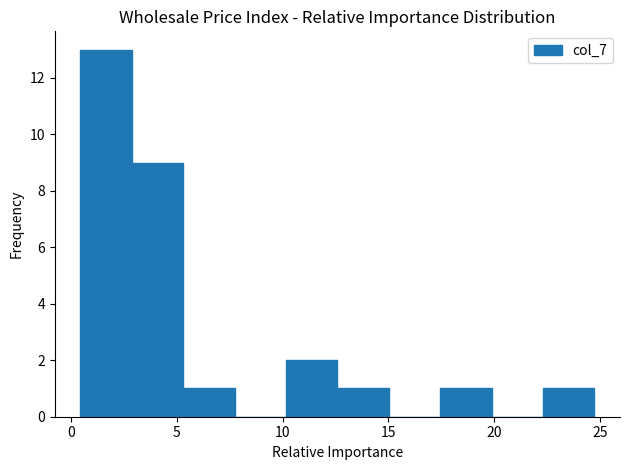

What is the height of the bar covering 5.5 to 7.5 on the x-axis? Neither the bar edges nor the heights are printed on the chart, so give them approximately, as read against the axes.

1